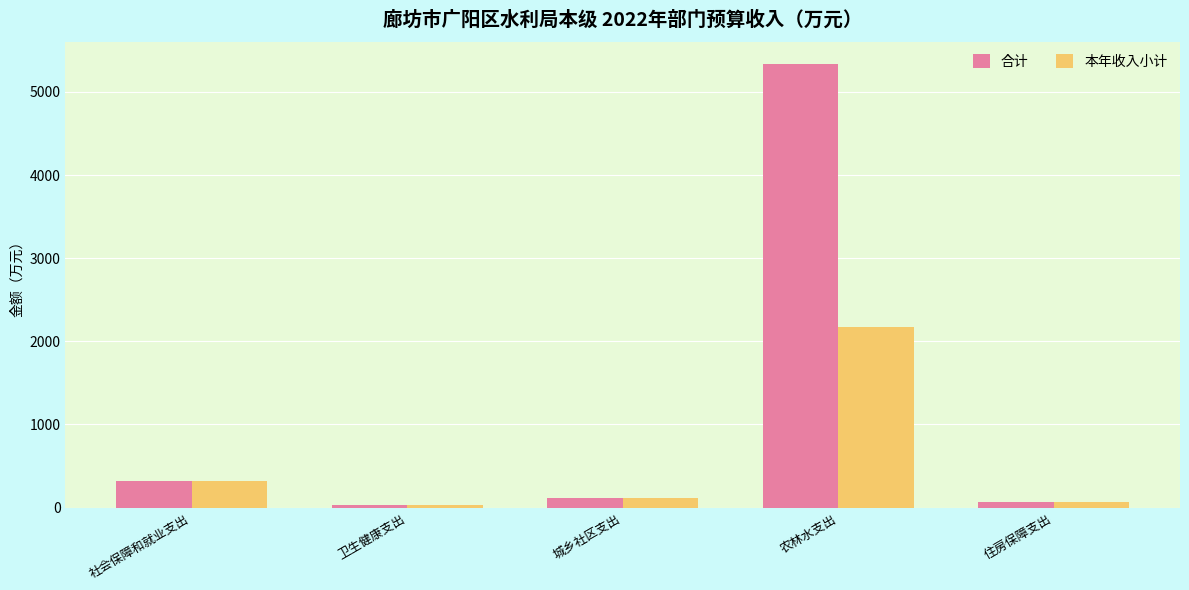

What is the maximum value shown in the chart?

5333.2